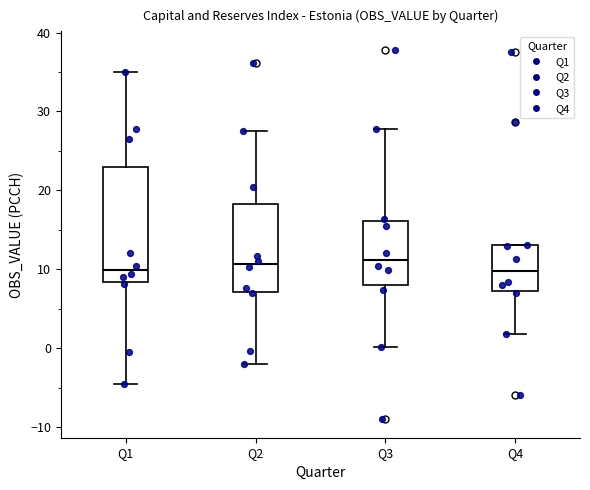

Reading left to right, transcribe this box plot: for each box, give where its median line is, the range the box spans, and where its two whiskers end, as read against the y-axis. The values are not printed on the chart, so give them approximately, as read against the axis.

Q1: median 10, box 8 to 23, whiskers -5 to 35
Q2: median 11, box 7 to 18, whiskers -2 to 28
Q3: median 11, box 8 to 16, whiskers 0 to 28
Q4: median 10, box 7 to 13, whiskers 2 to 13